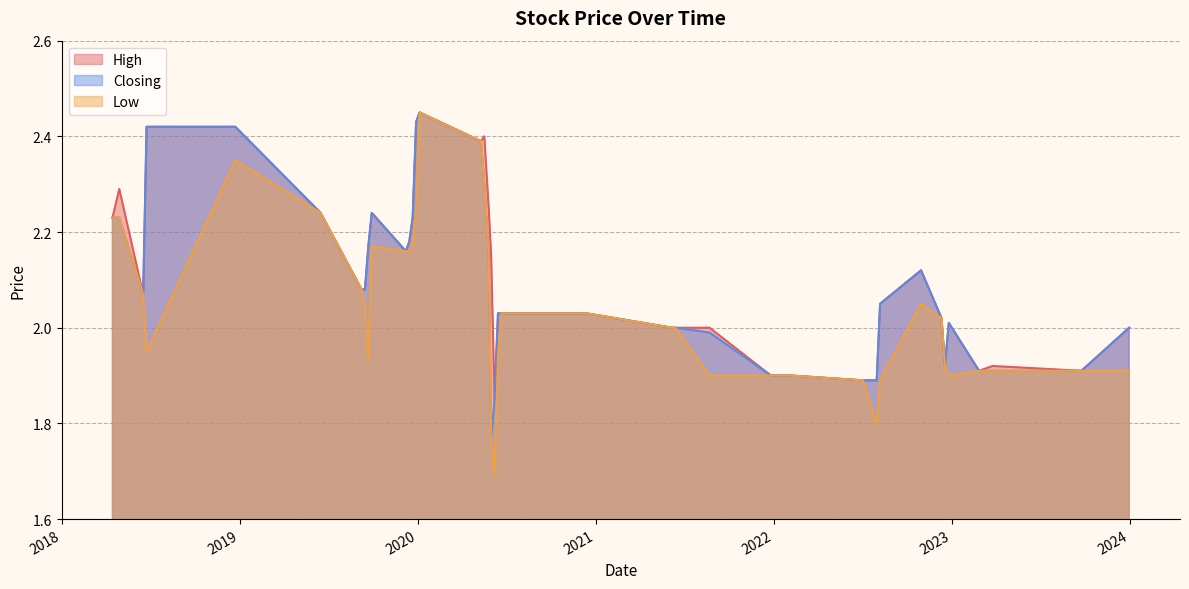

True or false: Low and Closing intersect in this chart.

False